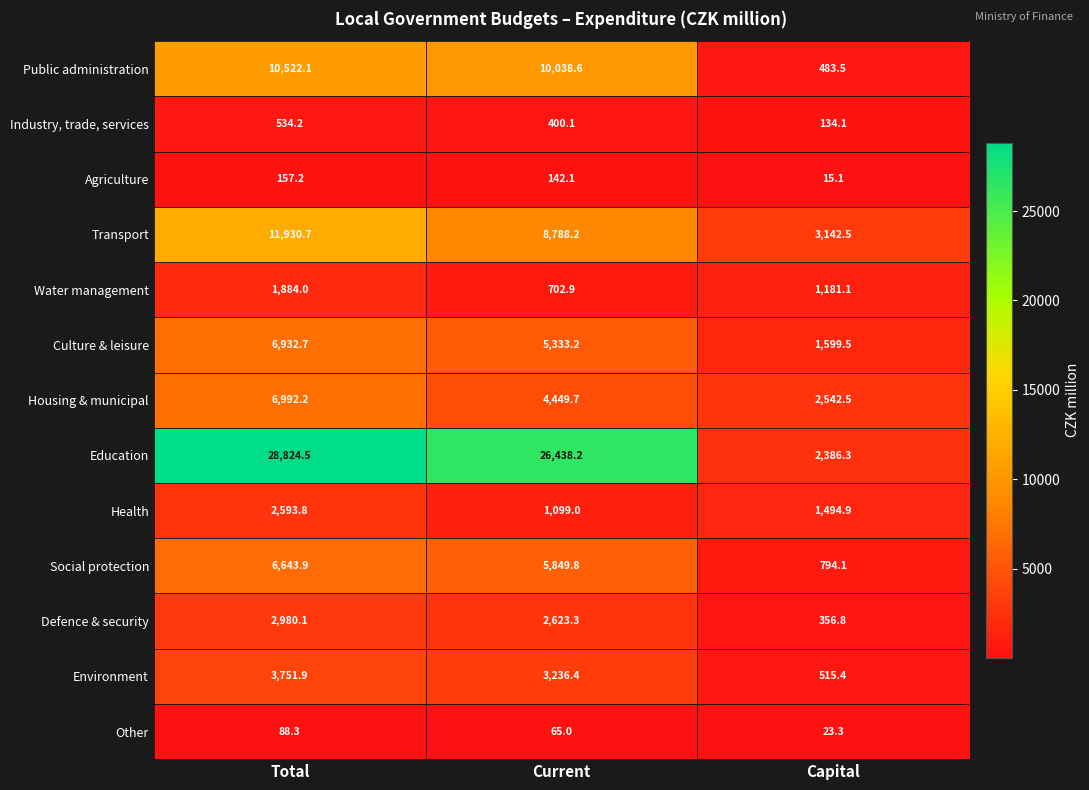

Count the number of data series in this chart.

13